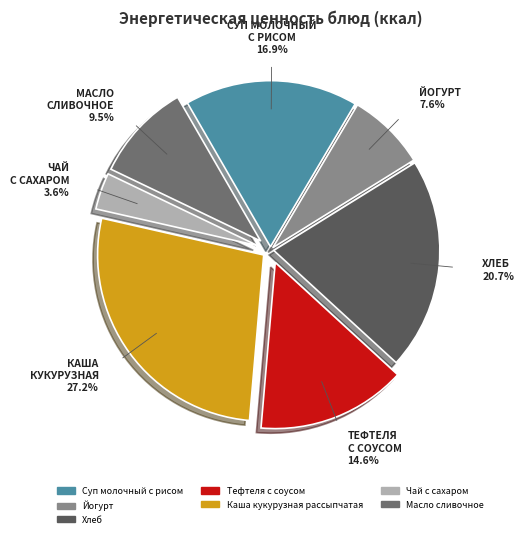

Combined, what portion of the pie is Суп молочный с рисом and Тефтеля с соусом?

31.4%